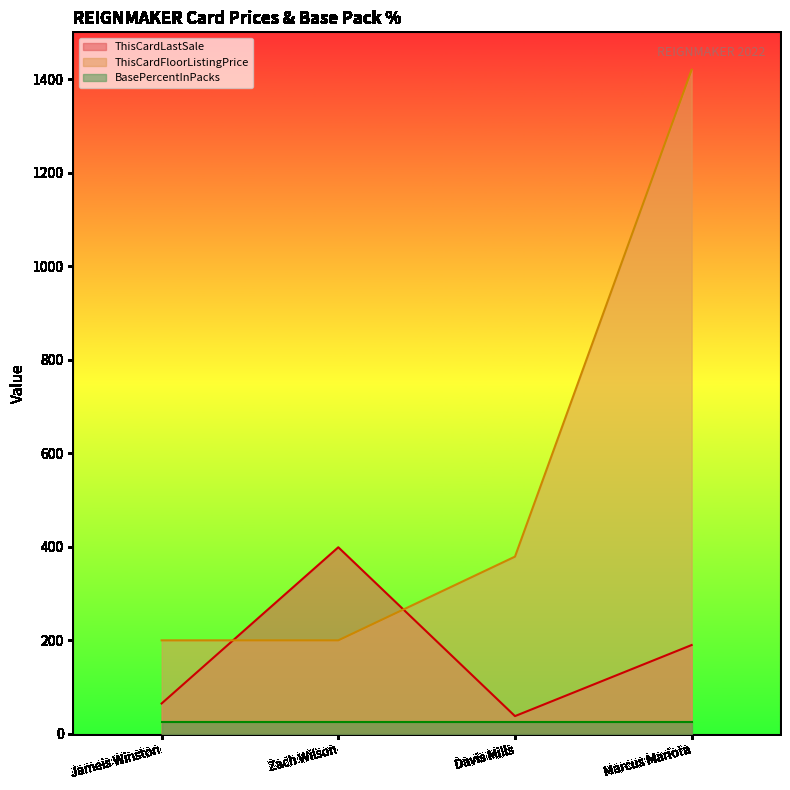

Is the value of ThisCardLastSale at Davis Mills greater than the value of ThisCardFloorListingPrice at Marcus Mariota?

No